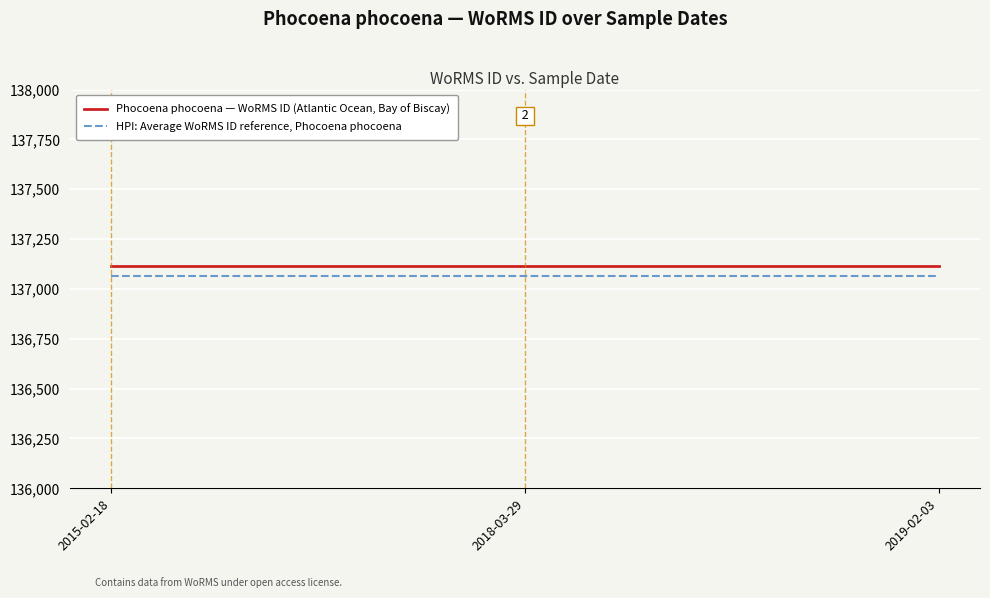

What is the difference between the highest and lowest values at 2019-02-03?

50